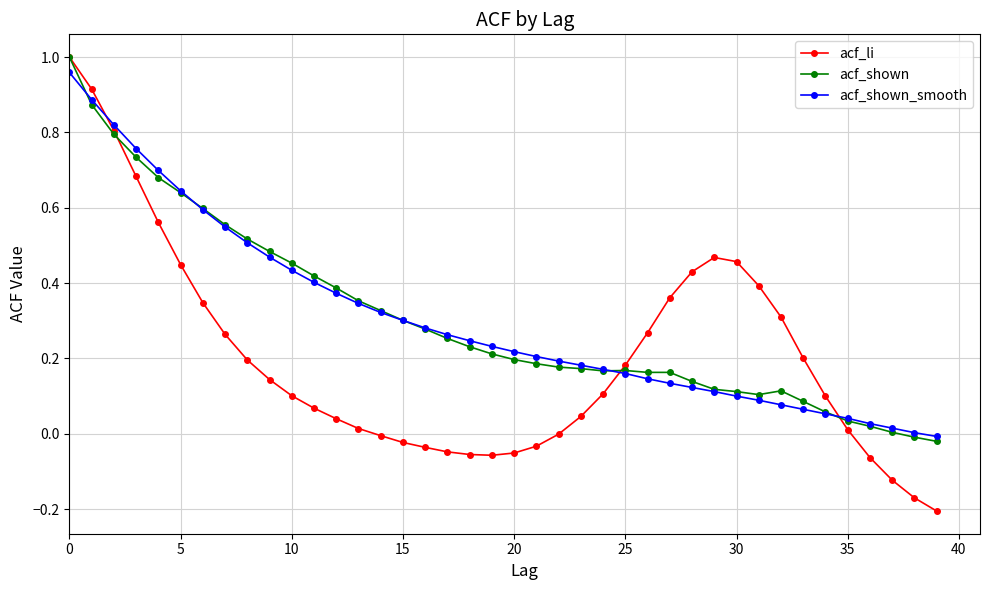

Which series has the widest spread of values?

acf_li